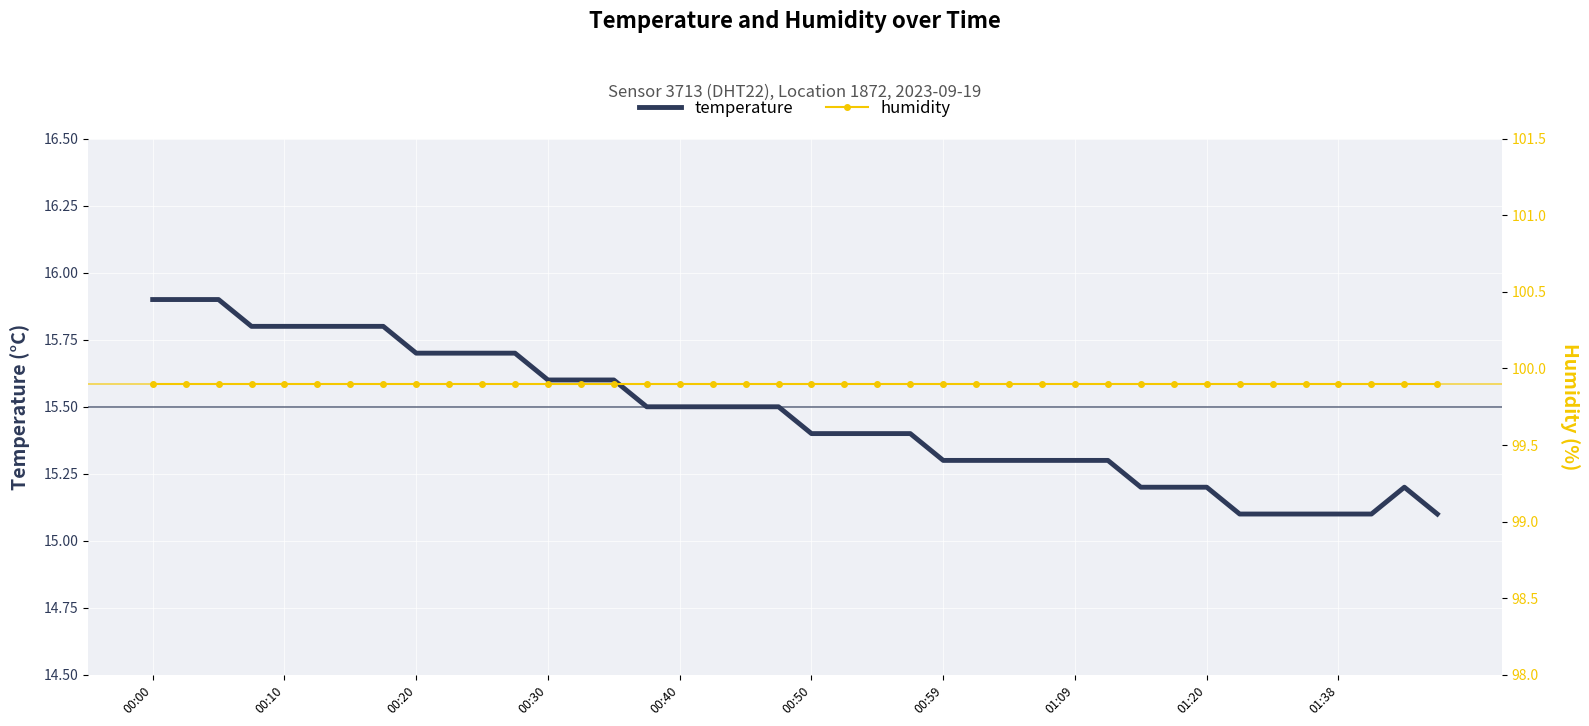

Reading left to right, what are all the values shown in this chart?

temperature: 15.9	15.9	15.9	15.8	15.8	15.8	15.8	15.8	15.7	15.7	15.7	15.7	15.6	15.6	15.6	15.5	15.5	15.5	15.5	15.5	15.4	15.4	15.4	15.4	15.3	15.3	15.3	15.3	15.3	15.3	15.2	15.2	15.2	15.1	15.1	15.1	15.1	15.1	15.2	15.1
humidity: 99.9	99.9	99.9	99.9	99.9	99.9	99.9	99.9	99.9	99.9	99.9	99.9	99.9	99.9	99.9	99.9	99.9	99.9	99.9	99.9	99.9	99.9	99.9	99.9	99.9	99.9	99.9	99.9	99.9	99.9	99.9	99.9	99.9	99.9	99.9	99.9	99.9	99.9	99.9	99.9